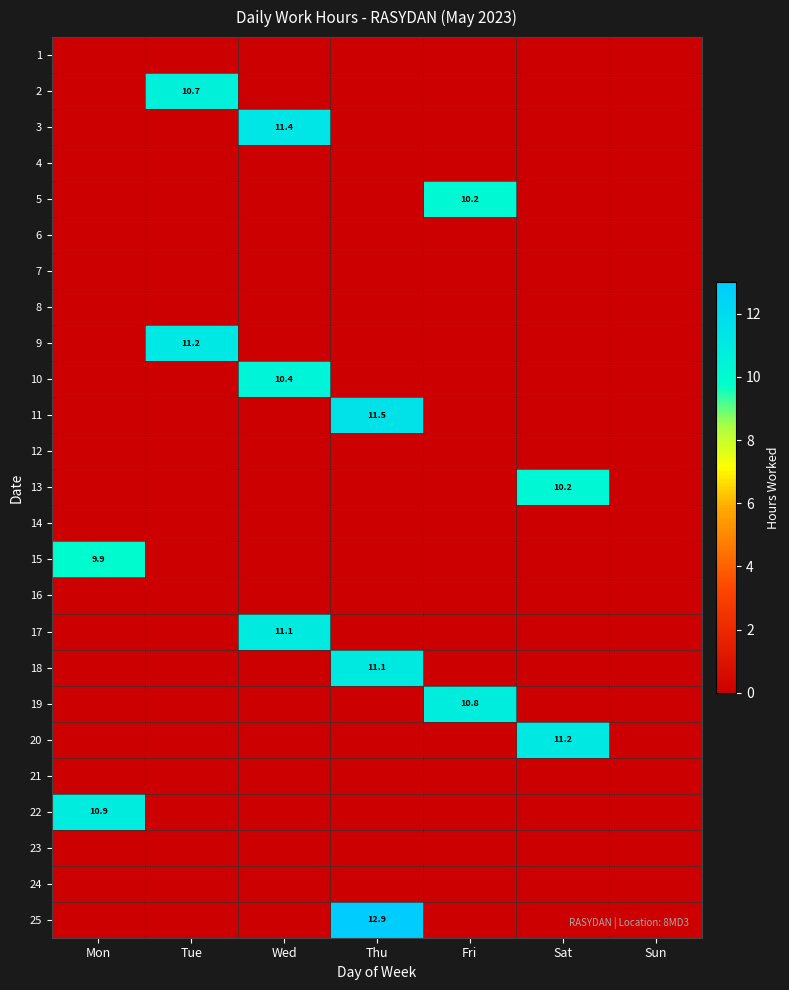

What is the maximum value for 13?

10.2